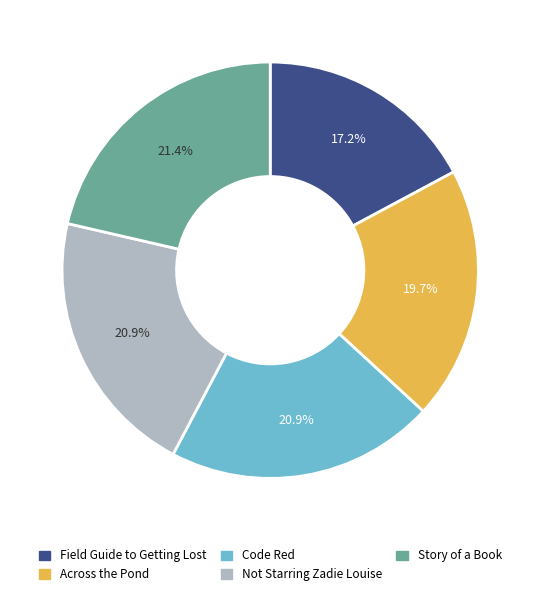

What portion of the pie excludes Code Red?

79.1%